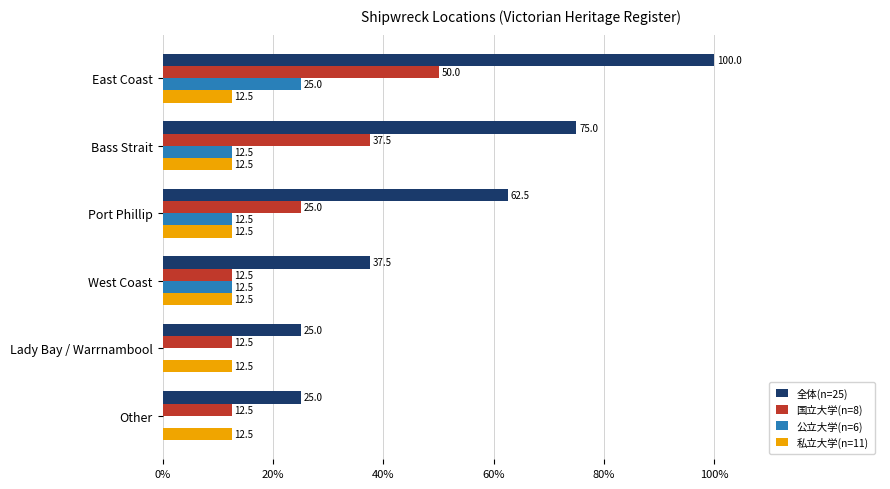

True or false: 公立大学(n=6) has a value of 17.0 at Port Phillip.

False